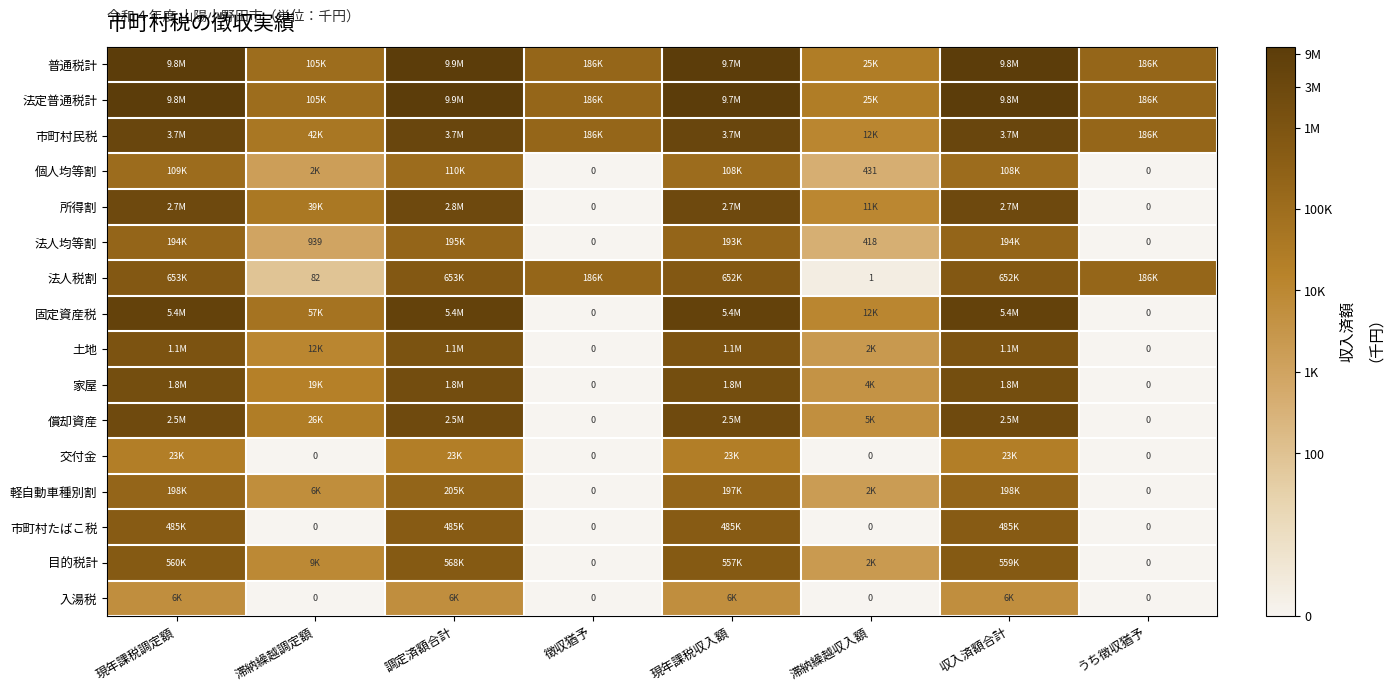

The 普通税計 series shows 5.3 at 徴収猶予. True or false?

True